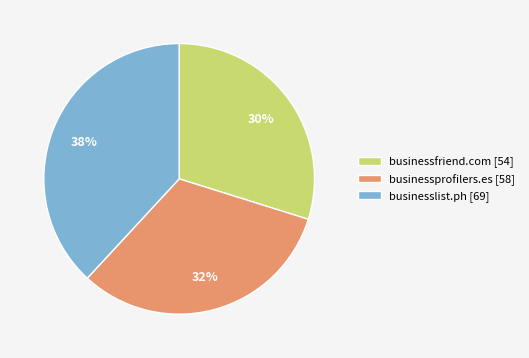

Between businessfriend.com and businessprofilers.es, which is larger?

businessprofilers.es